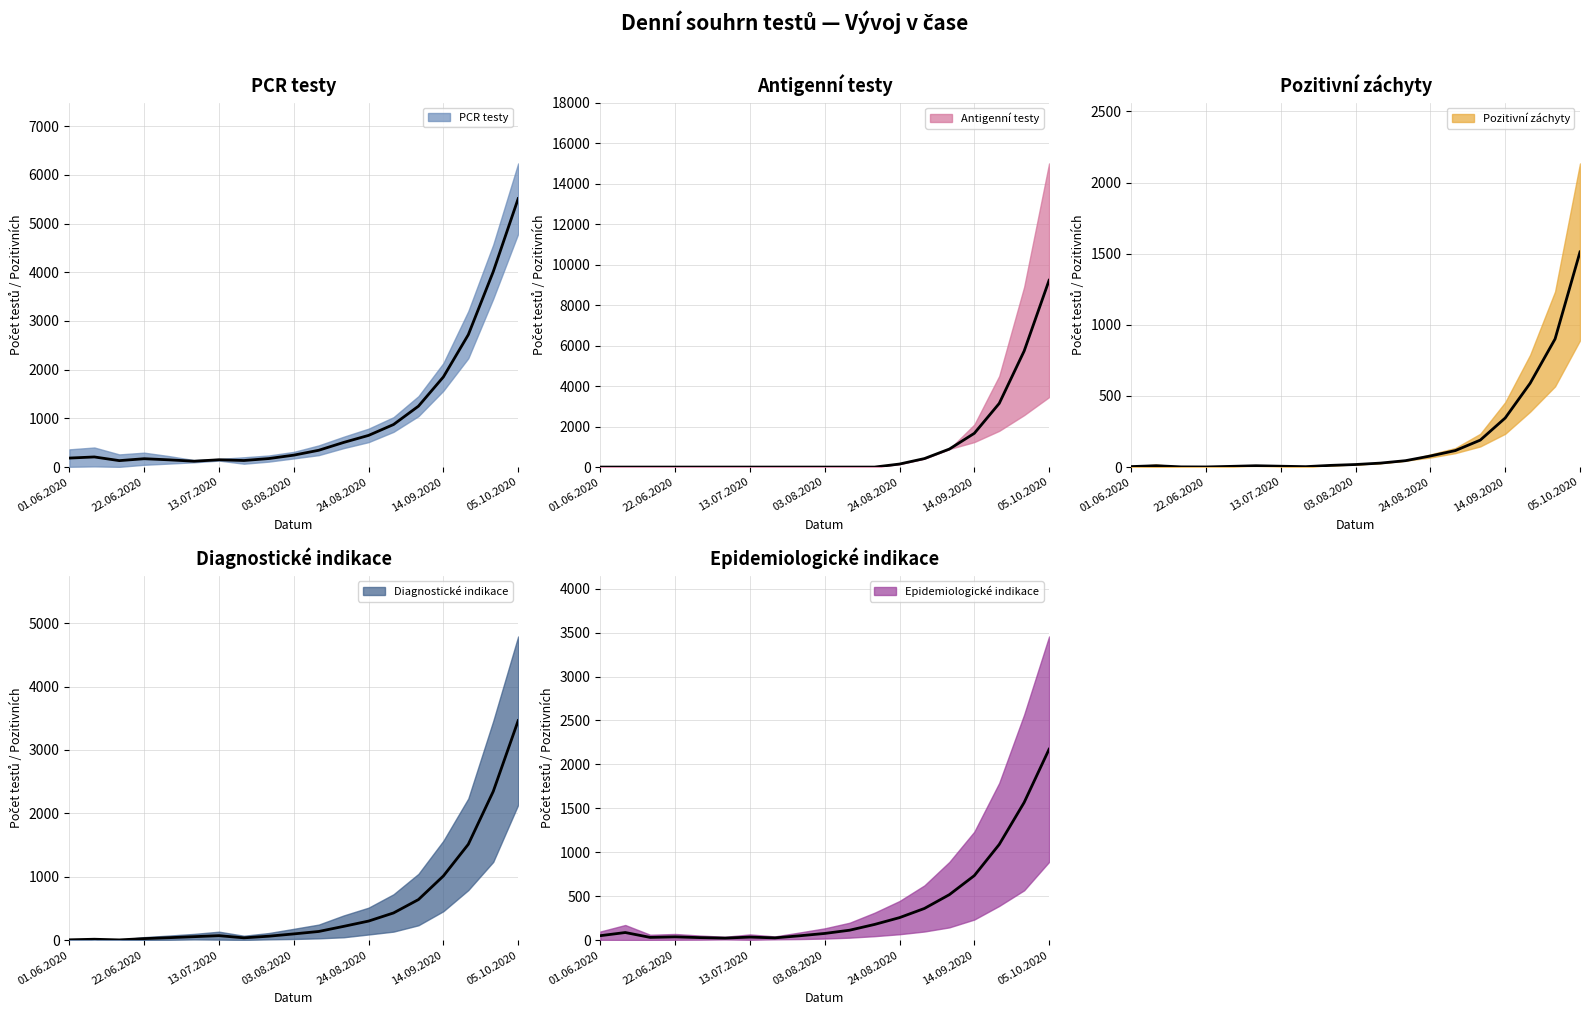

Is the value of Antigenní testy celkem at 29.06.2020 greater than the value of PCR testy celkem at 10.08.2020?

No